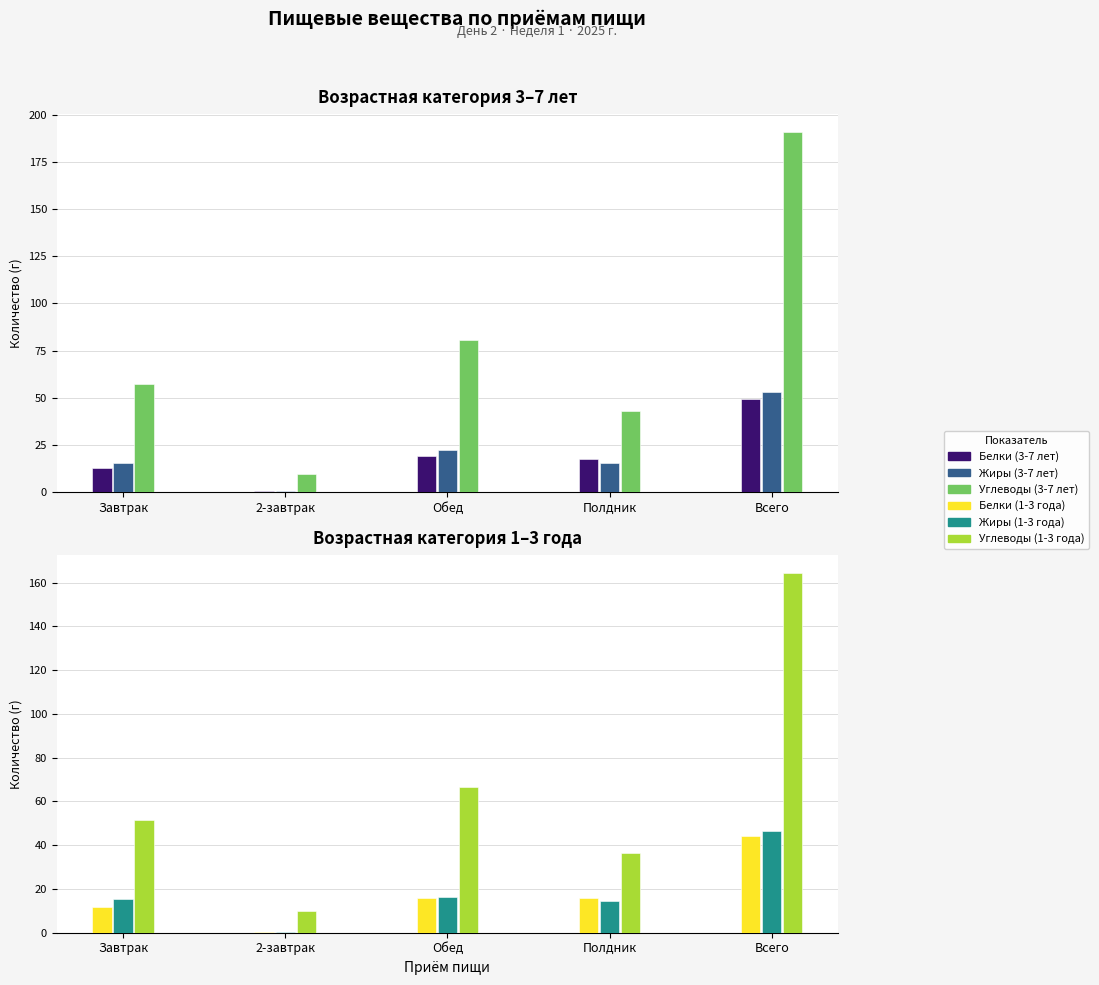

At 2-завтрак, list the series in order from smallest to largest.

Белки (3-7 лет), Жиры (3-7 лет), Белки (1-3 года), Жиры (1-3 года), Углеводы (3-7 лет), Углеводы (1-3 года)